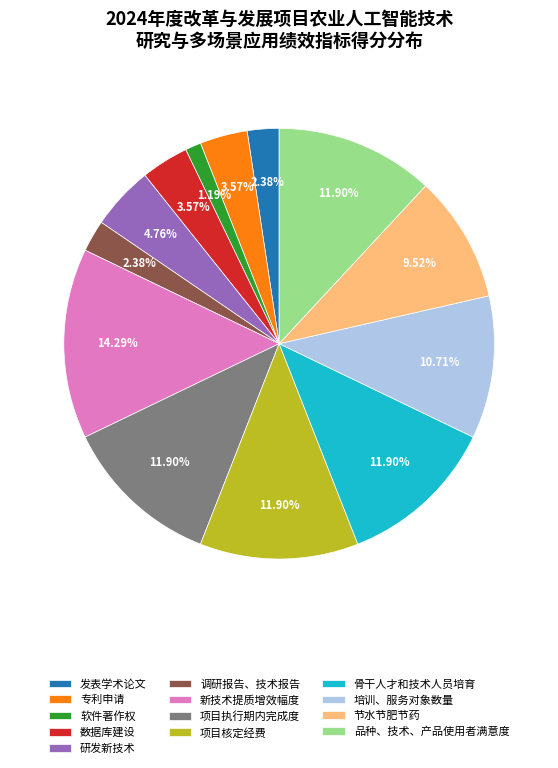

Does 研发新技术 represent more than half of the total?

No